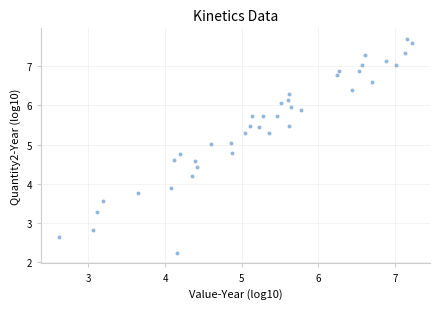

What is the range of X values (max minus min)?

4.6